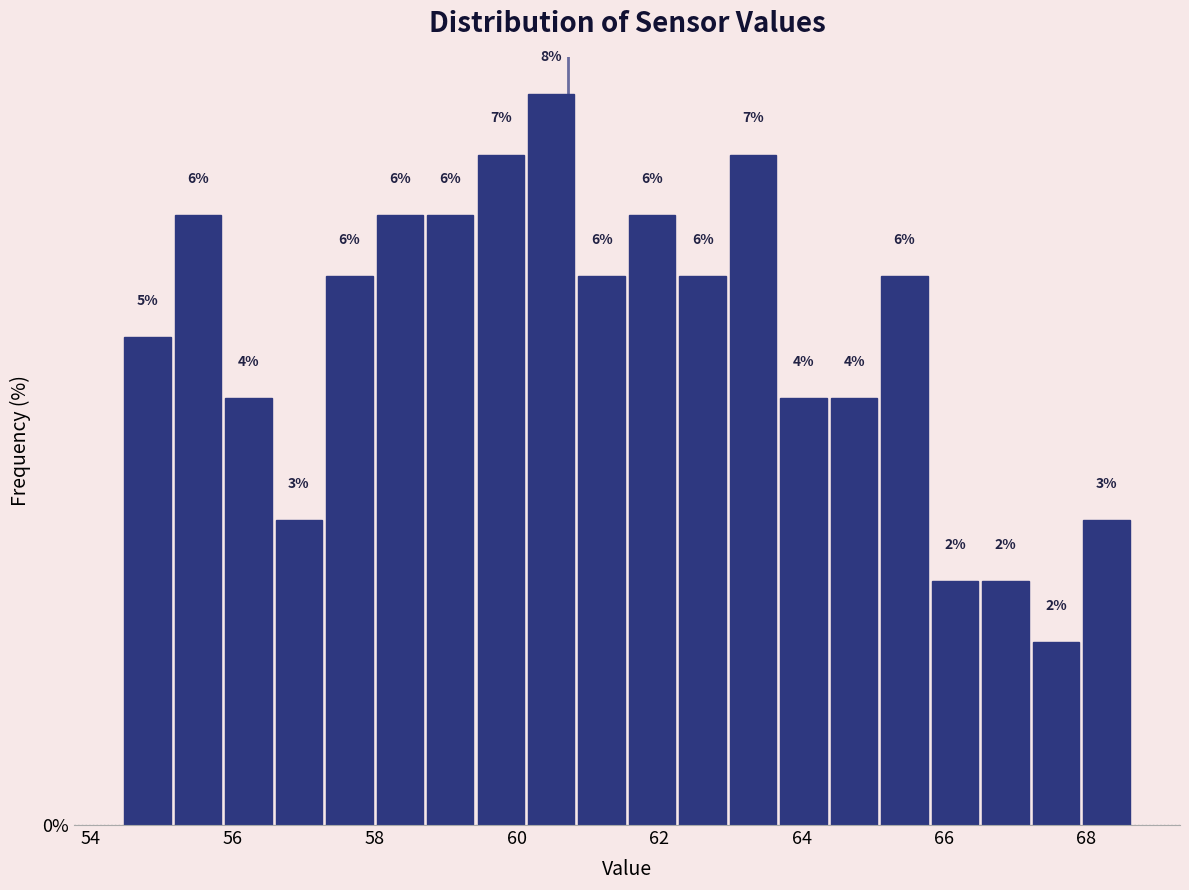

Read against the x-axis, roughly where is the centre of the tallest bar?

60.4